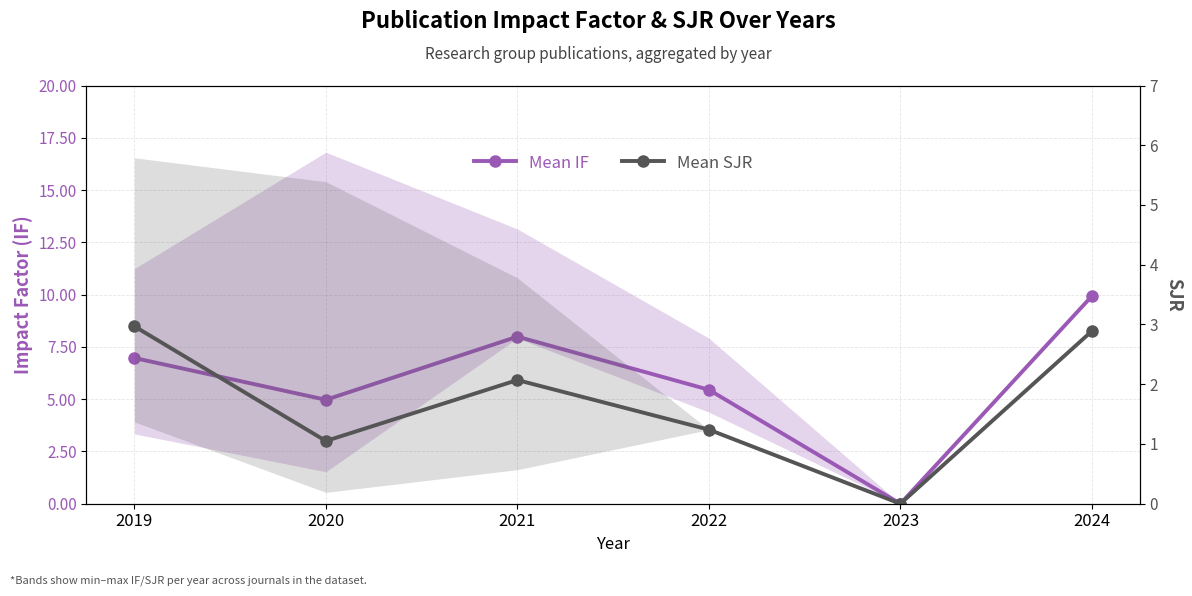

Is the value of Mean SJR at 2023 greater than the value of Mean IF at 2022?

No